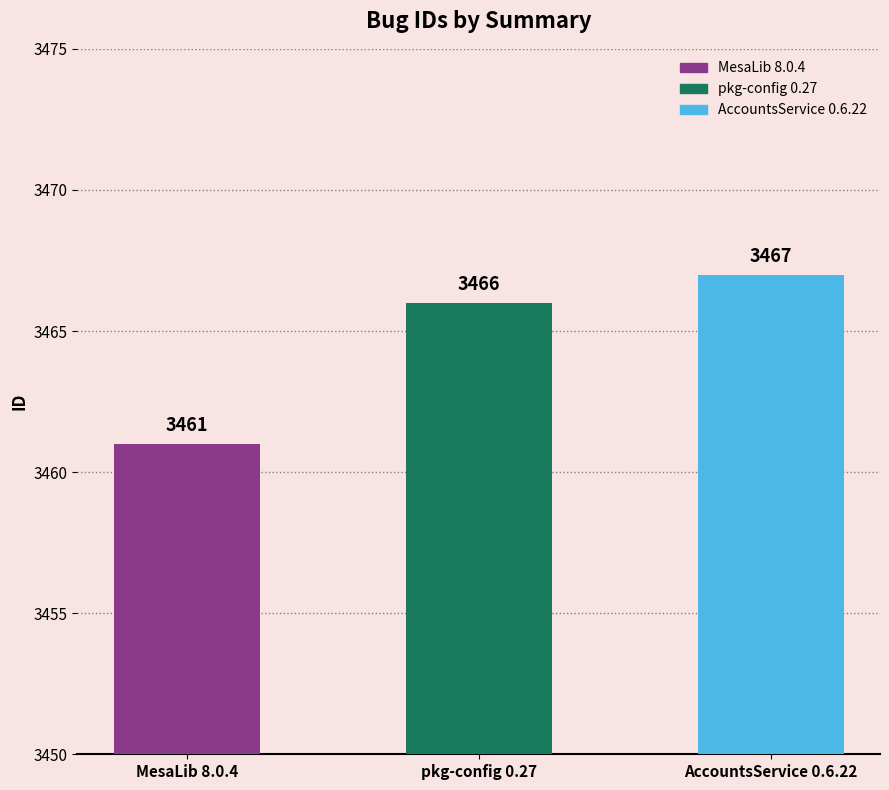

Where does the data first go above 3466?

AccountsService 0.6.22